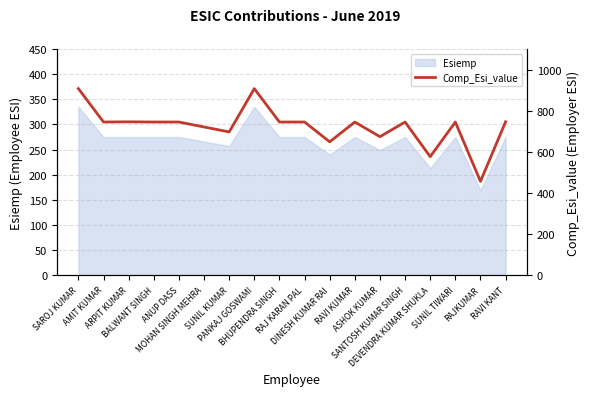

What is the minimum value for Esiemp?

169